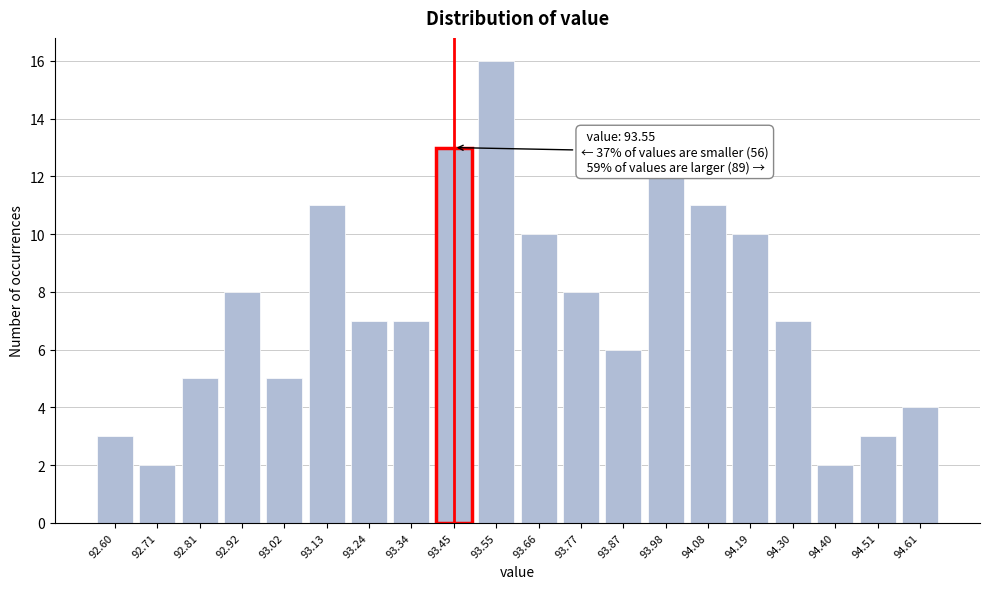

Reading left to right, transcribe all the data shown in this chart.

3	2	5	8	5	11	7	7	13	16	10	8	6	12	11	10	7	2	3	4